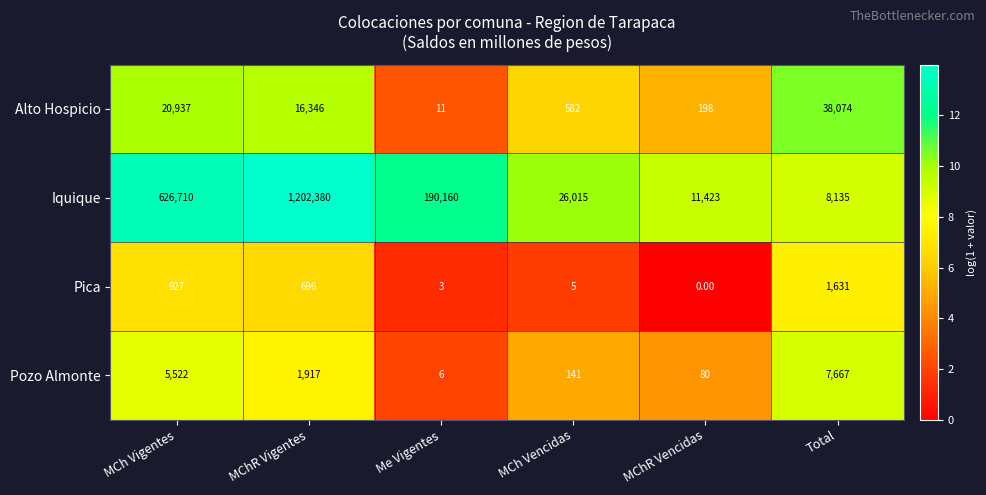

Which label corresponds to the largest value in the chart?

MChR Vigentes